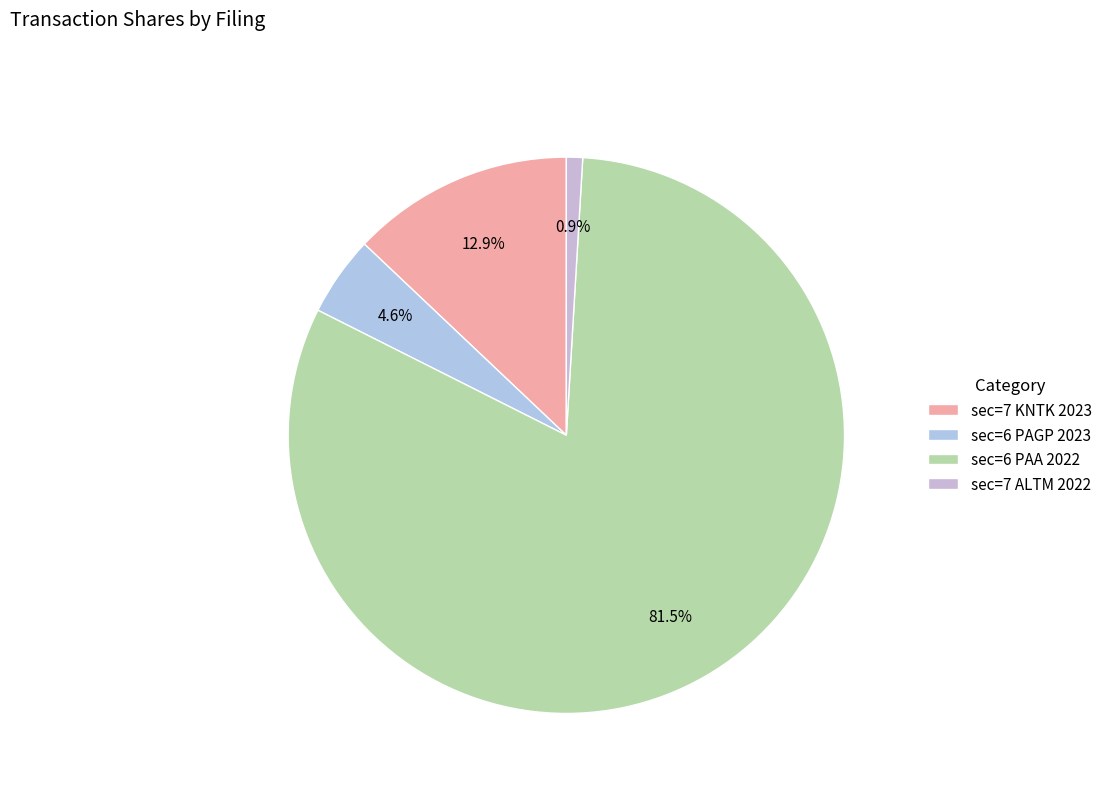

To the nearest percent, what is the combined percentage of sec=6 PAA 2022 and sec=6 PAGP 2023?

86%